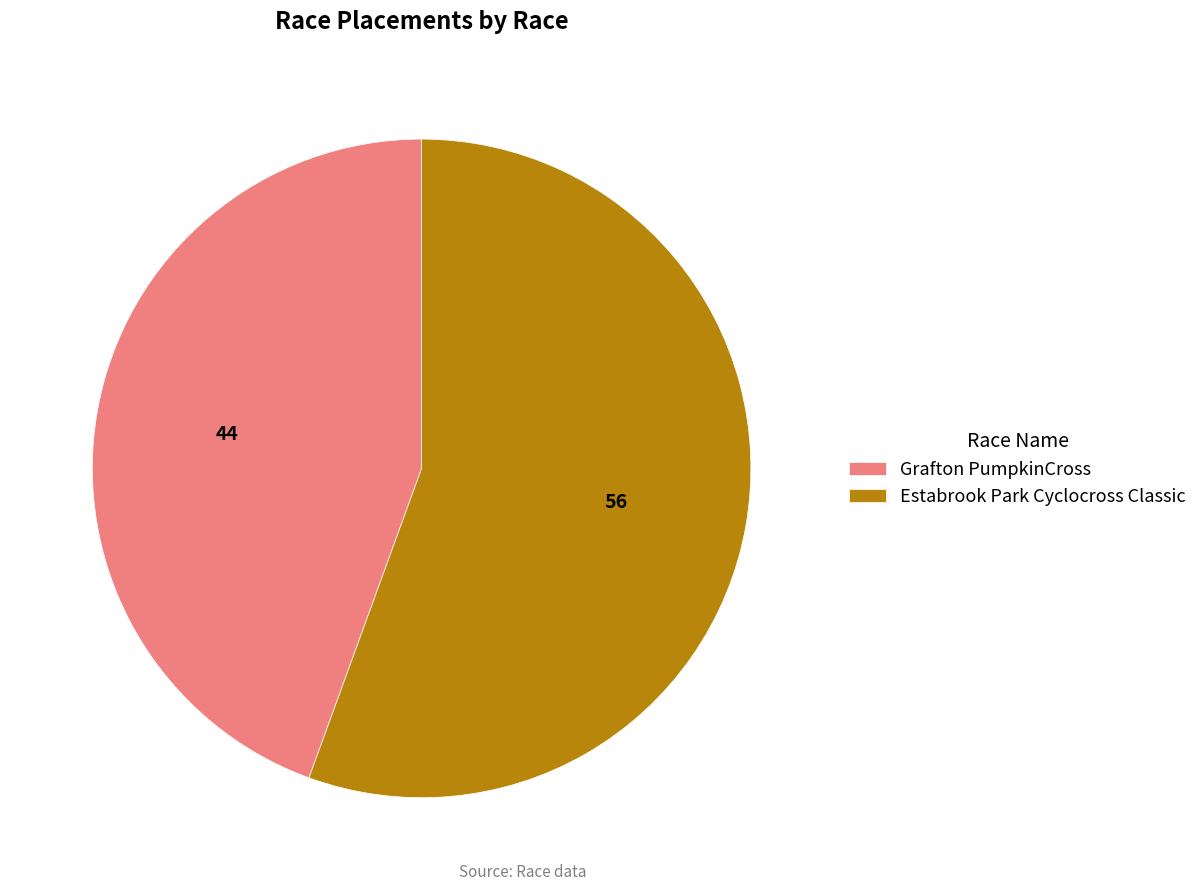

Rank the categories by value from lowest to highest.

Grafton PumpkinCross, Estabrook Park Cyclocross Classic